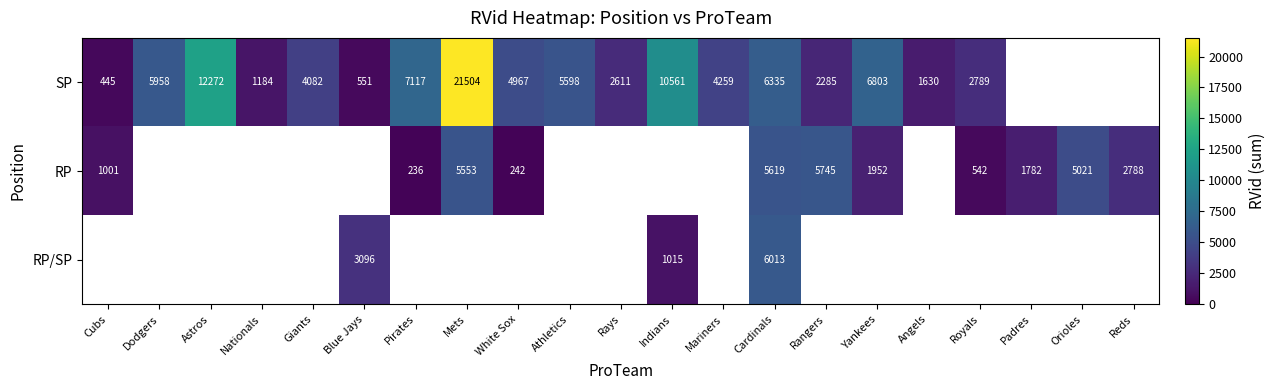

The value of SP at Mets is 13845.1. True or false?

False